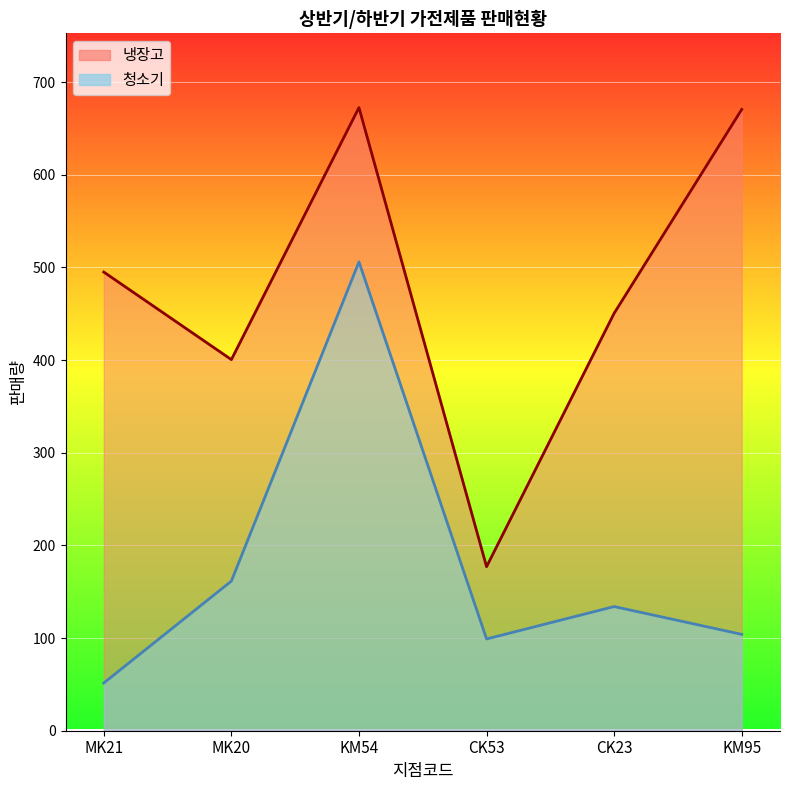

Reading right to left, list all the values displayed in this chart.

청소기: 104.0	134.0	99.0	506.0	161.5	51.5
냉장고: 670.5	450.5	177.0	672.5	400.5	495.0